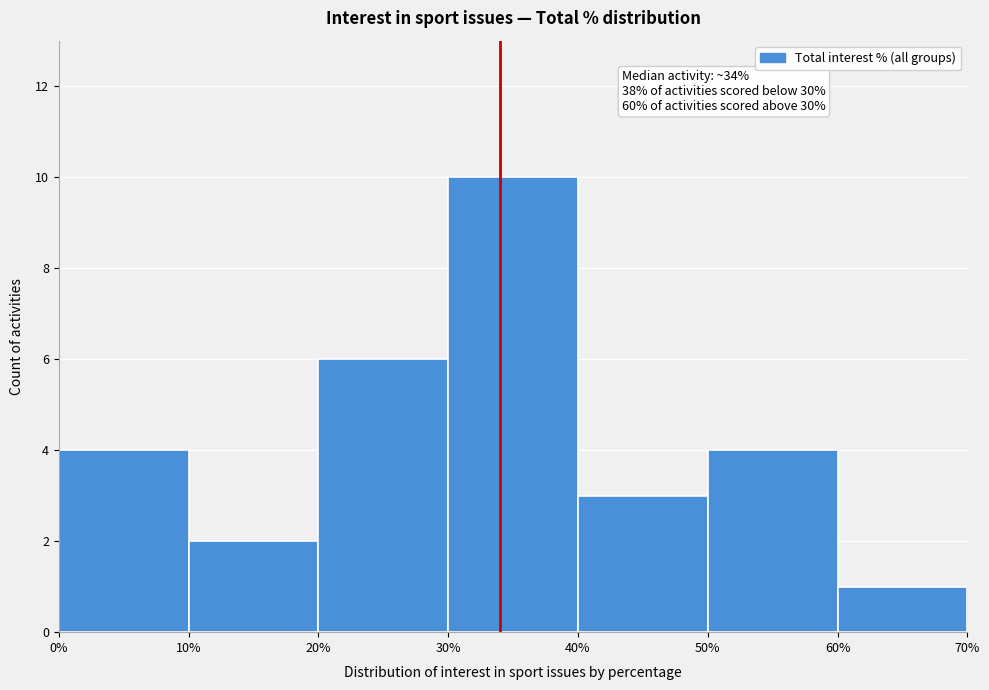

Over which range of the x-axis is the bar tallest?

30% to 40%